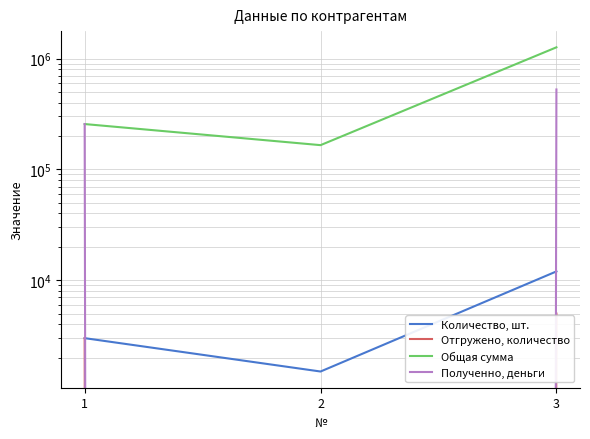

What is the total value across all series at 2?

166875